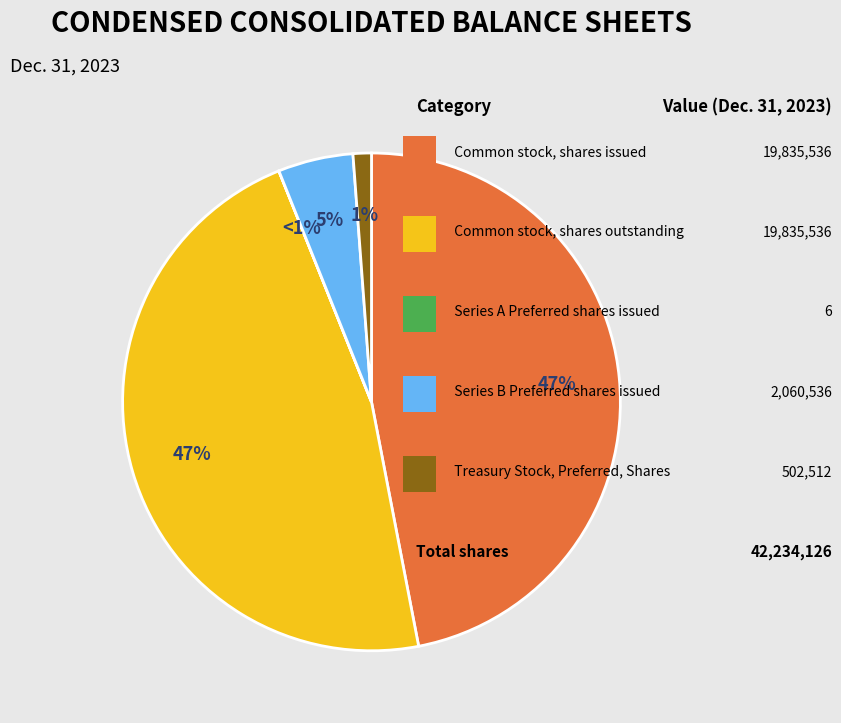

Is there a majority slice in this chart?

No